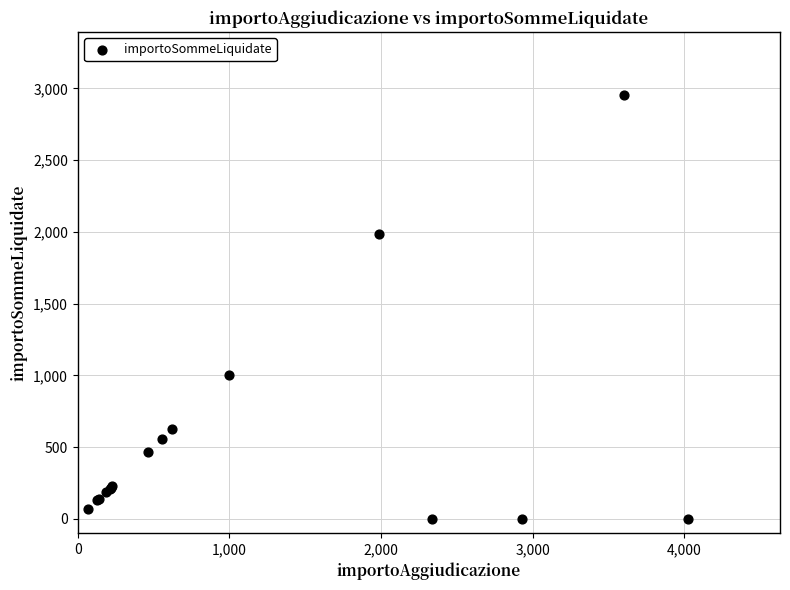

What Y value in the scatter plot is closest to 1475?

1000.0